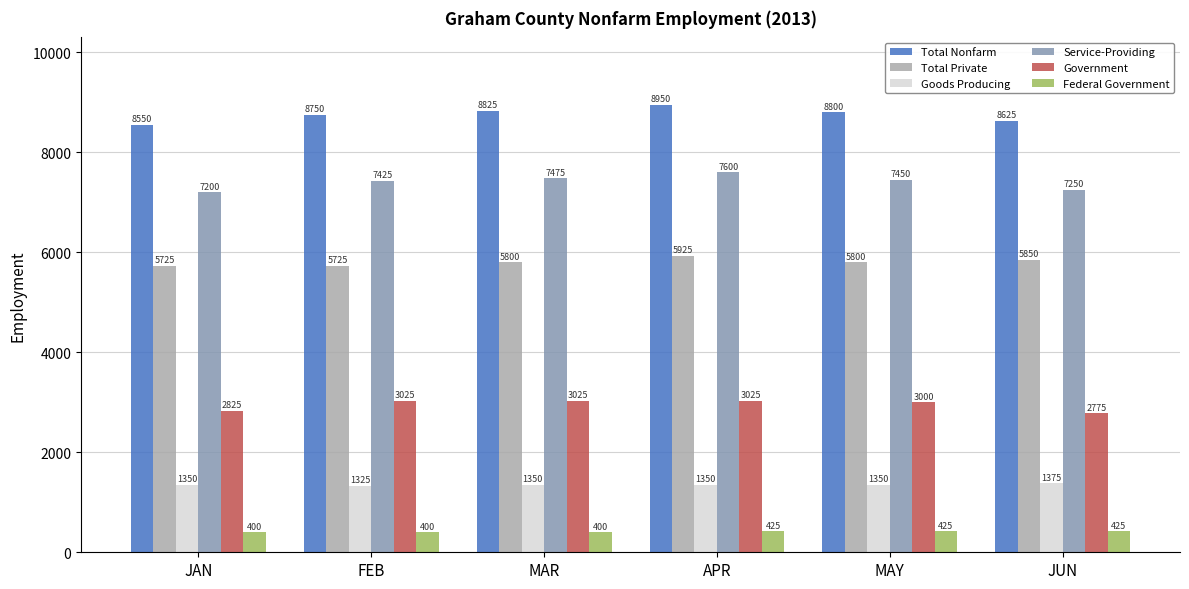

Rank the series at JUN from highest to lowest value.

Total Nonfarm, Service-Providing, Total Private, Government, Goods Producing, Federal Government